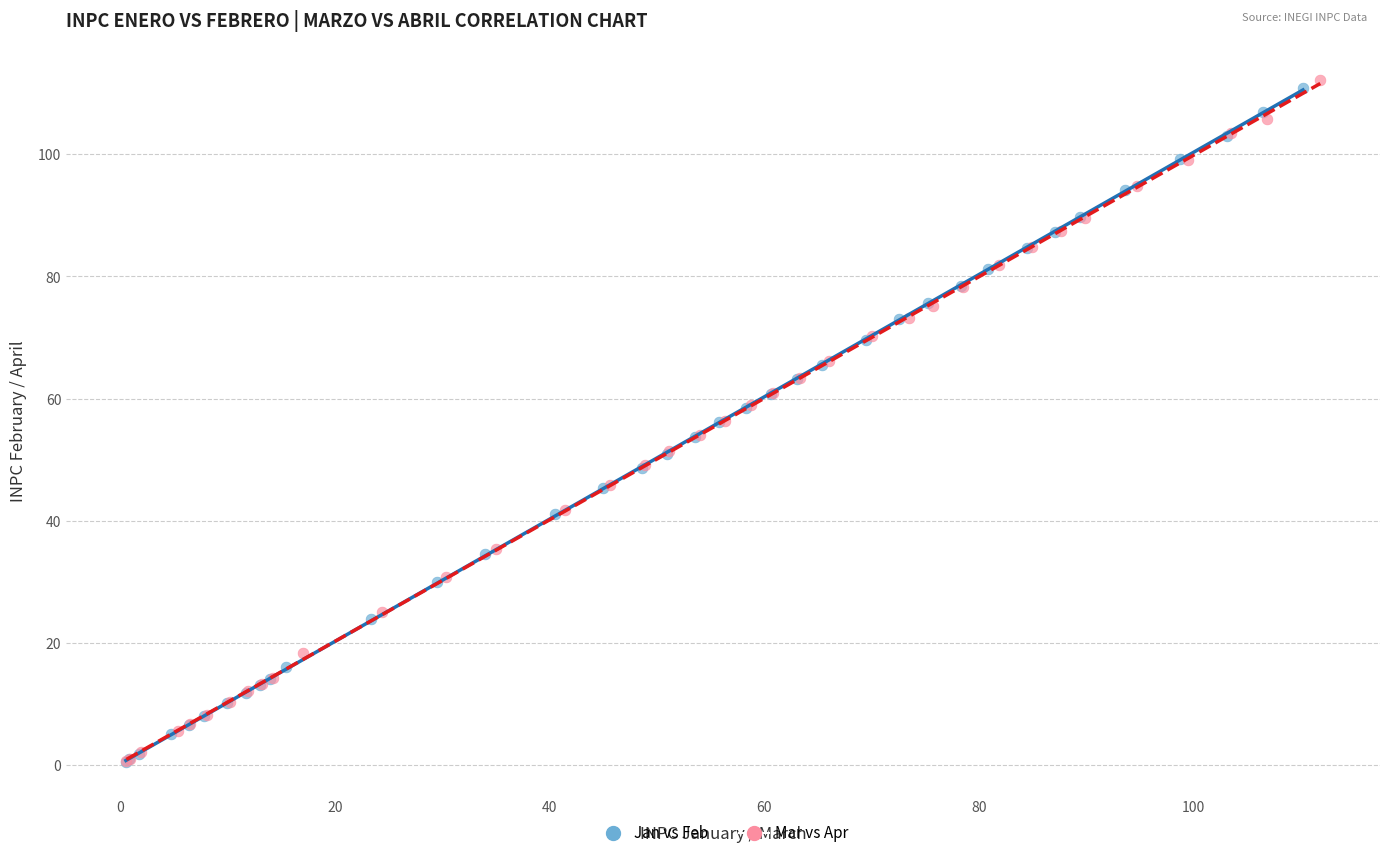

Which series contains the highest Y value?

Mar vs Apr